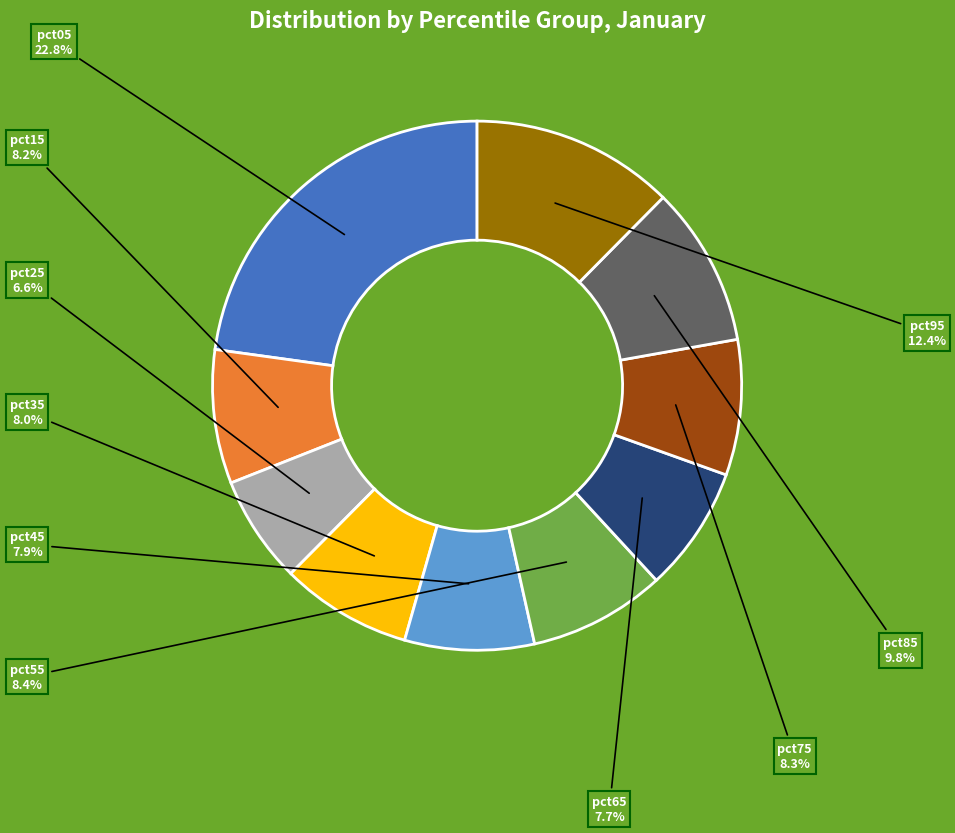

Is pct95 the majority of the pie?

No